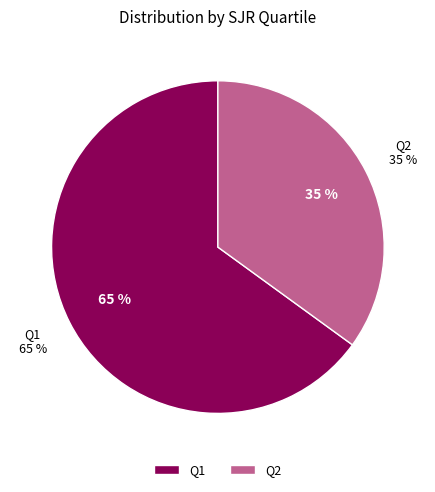

Which category has the biggest portion of the pie?

Q1